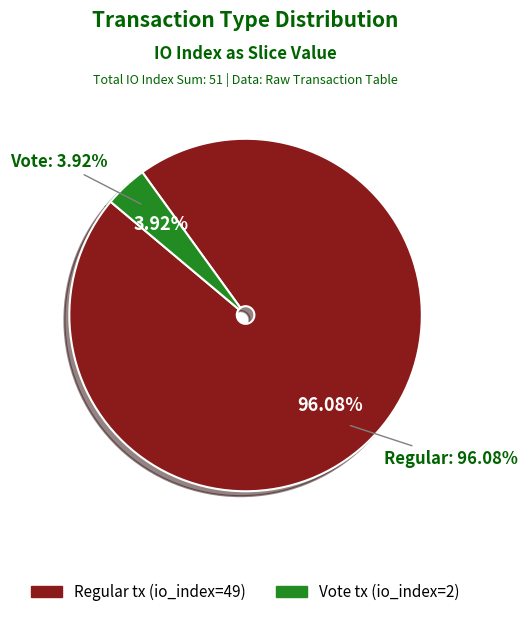

How many segments does this pie chart have?

2